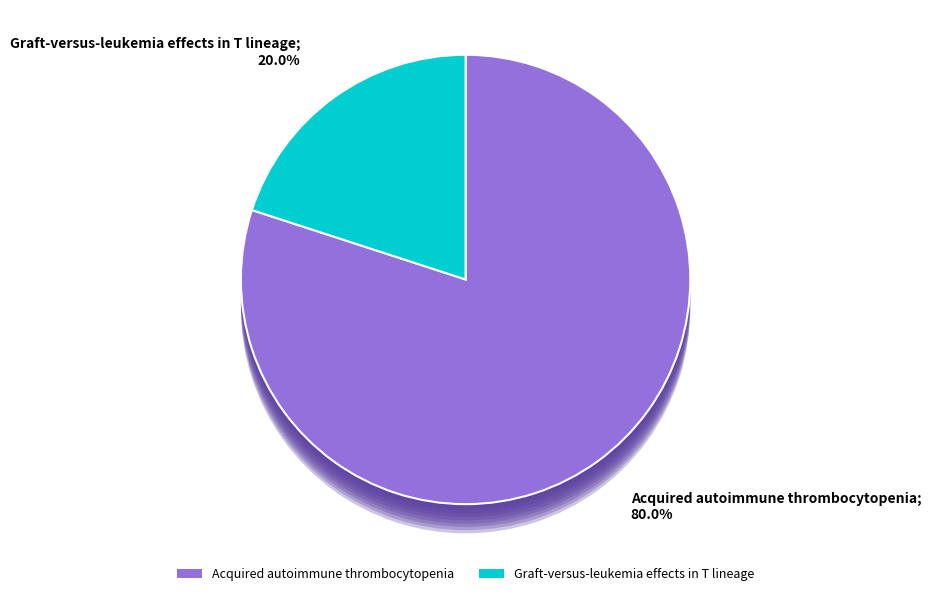

Do Acquired autoimmune thrombocytopenia and Graft-versus-leukemia effects in T lineage together represent more than half of the pie?

Yes